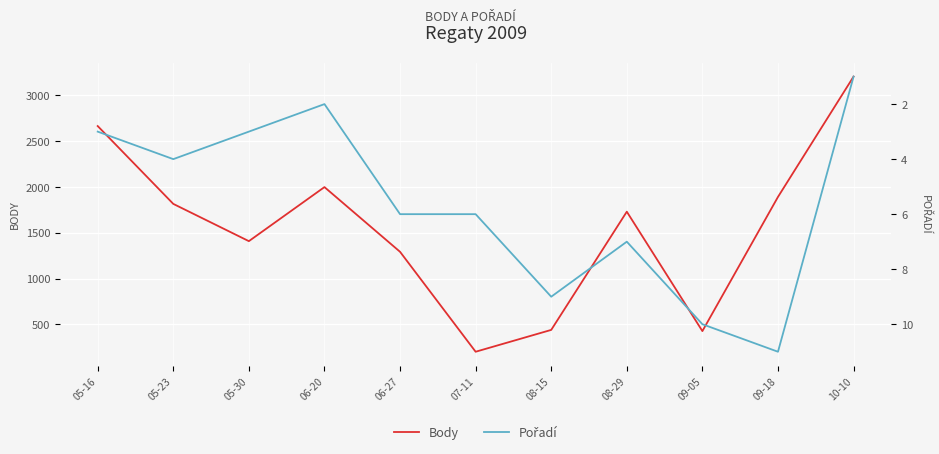

What is the value of the Body point at the 1st from the left?

2661